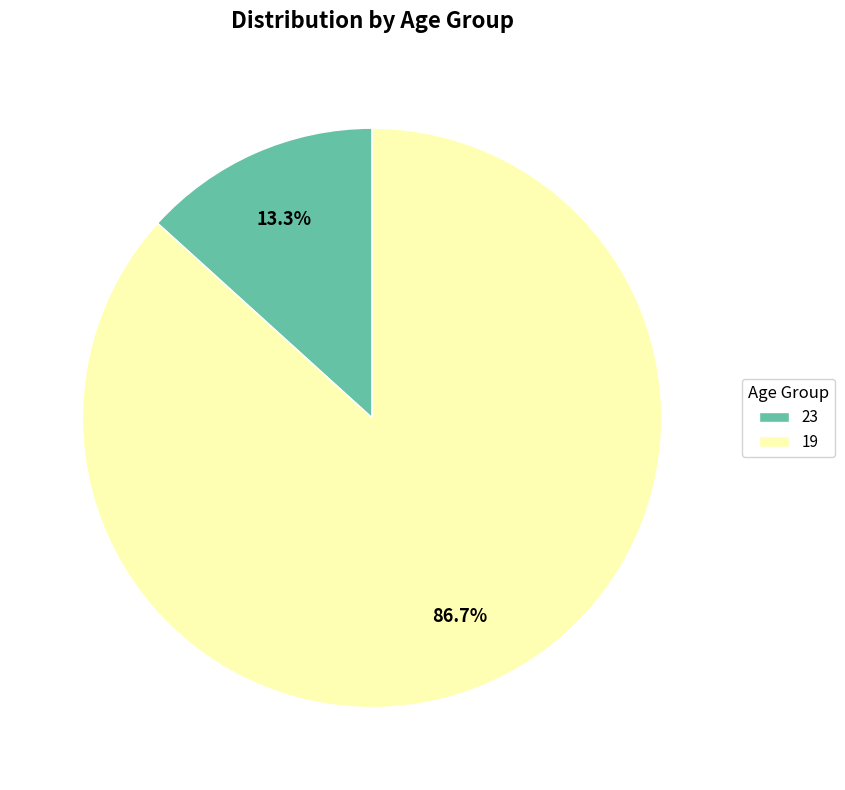

What percentage is NOT represented by 23?

86.7%